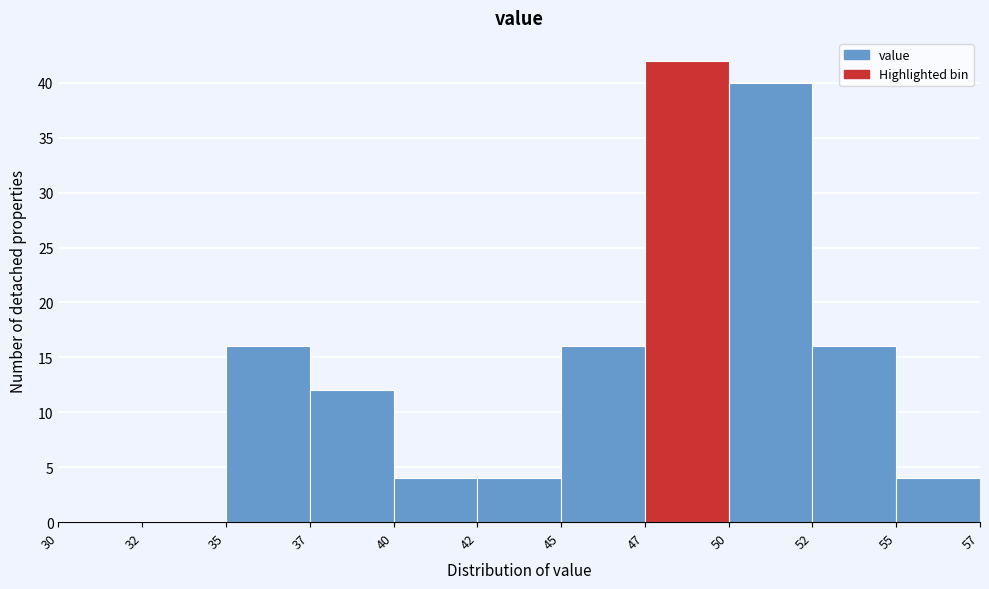

Reading right to left, extract all data points from this chart.

55=4	52=16	50=40	47=42	45=16	42=4	40=4	37=12	35=16	32=0	30=0